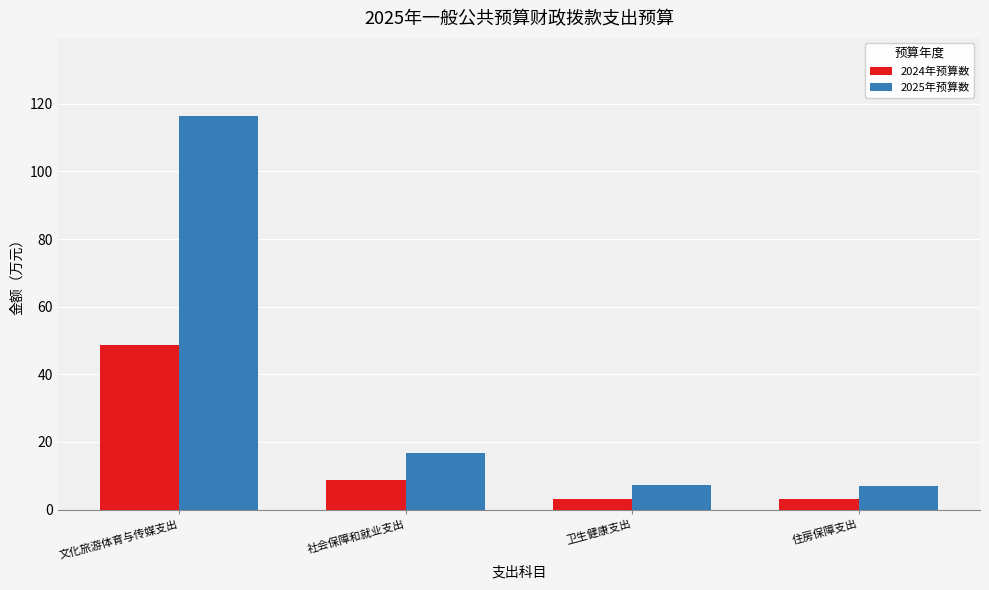

Which category has the highest value in the 2025年预算数 series?

文化旅游体育与传媒支出